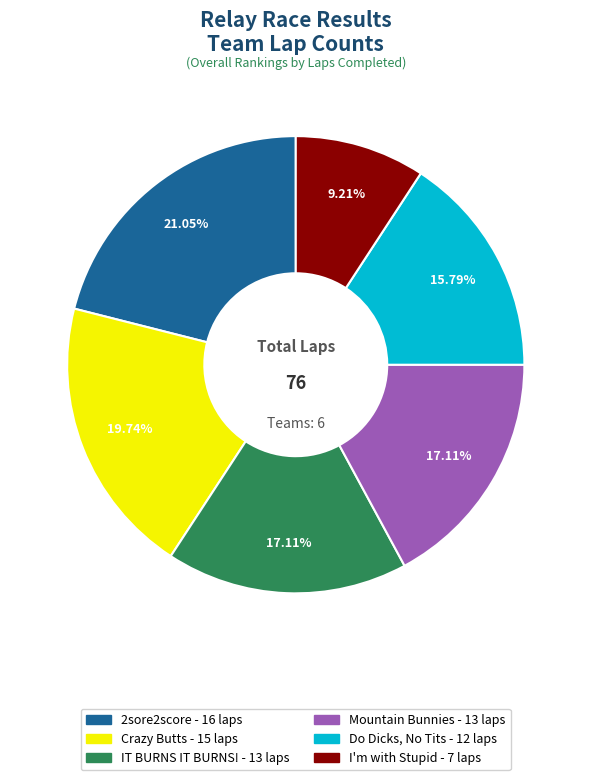

How many segments does this pie chart have?

6